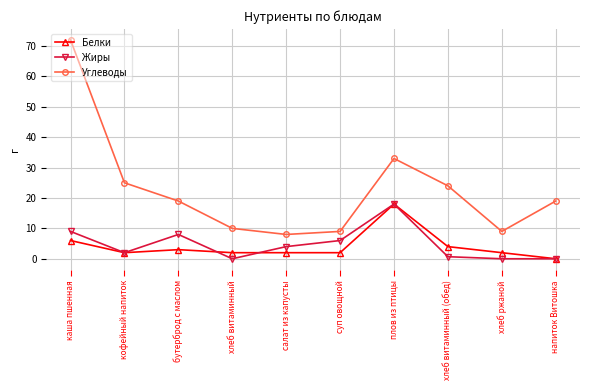

Which series has the largest total across all categories?

Углеводы